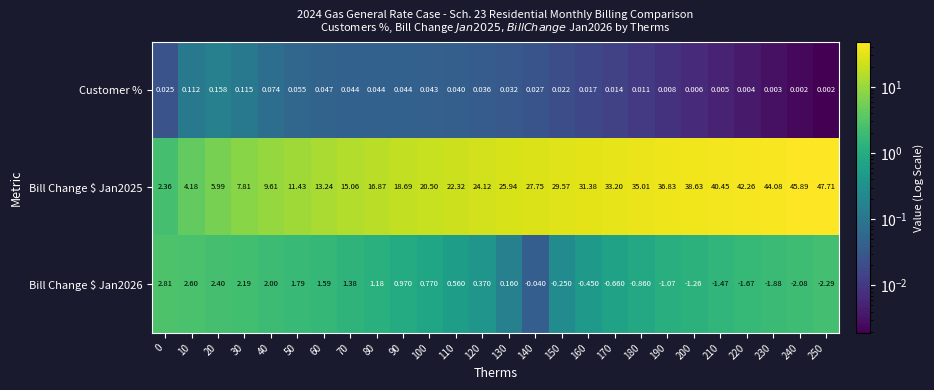

Is the value of Customer % at 190 greater than the value of Bill Change $ Jan2025 at 10?

No